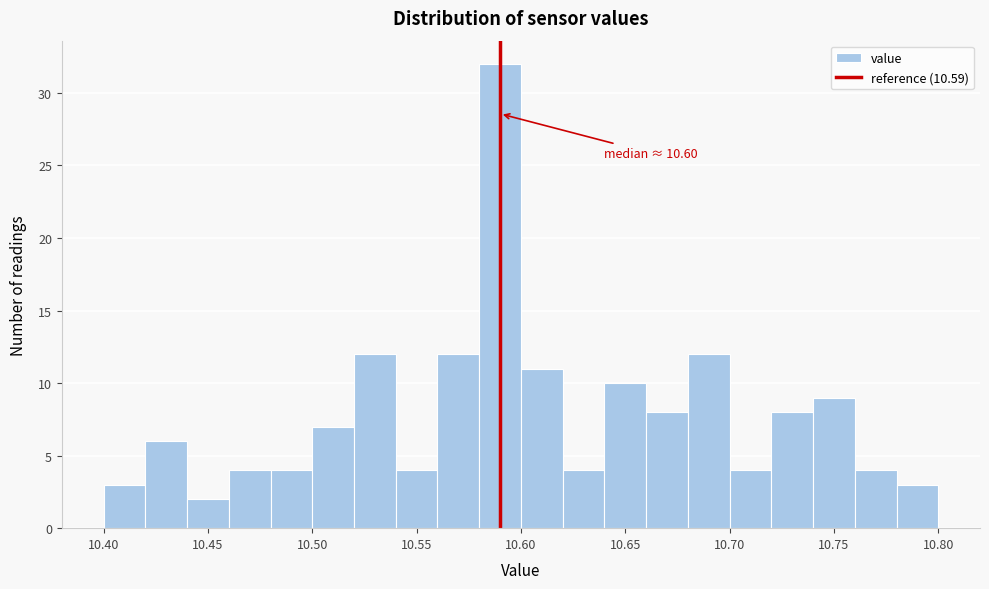

Which range on the x-axis has the tallest bar?

10.58 to 10.60